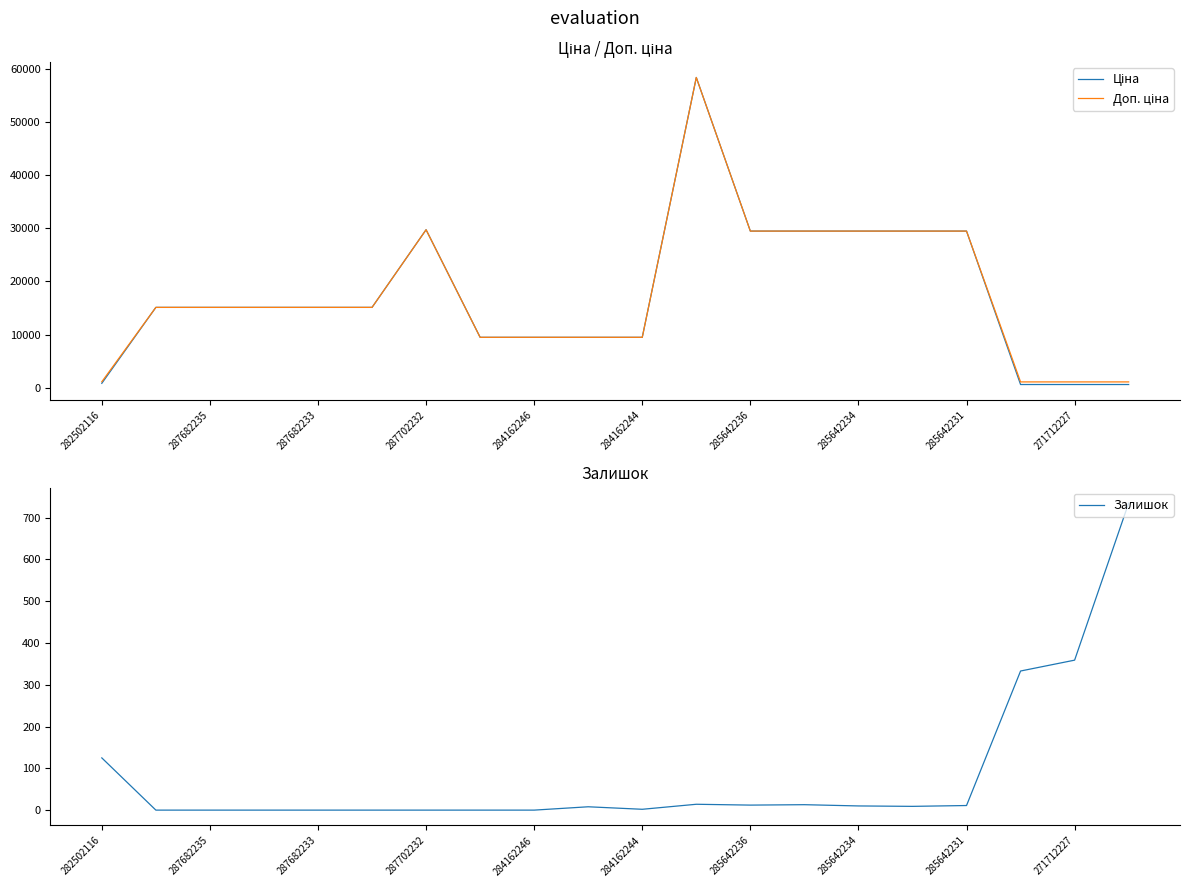

What is the minimum value for Доп. ціна?

1081.7